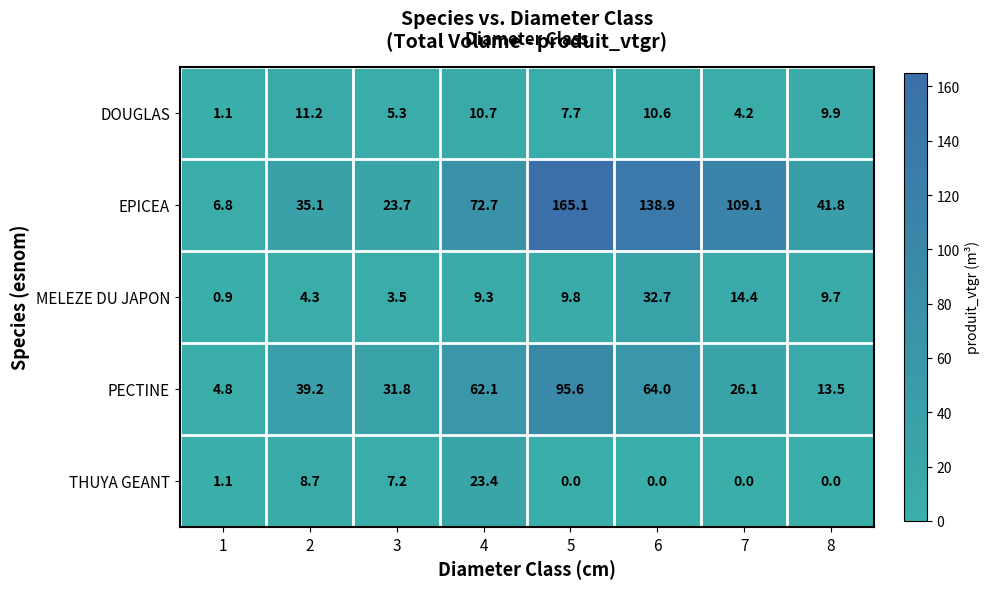

What value does the EPICEA series have at 4?

72.7